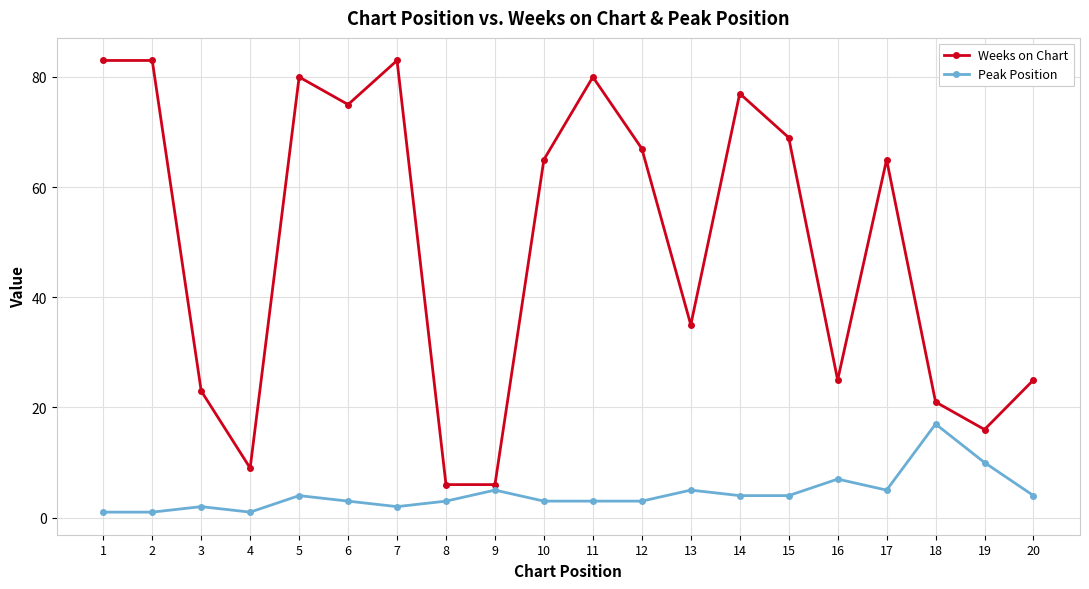

At 1, list the series in order from largest to smallest.

Weeks on Chart, Peak Position